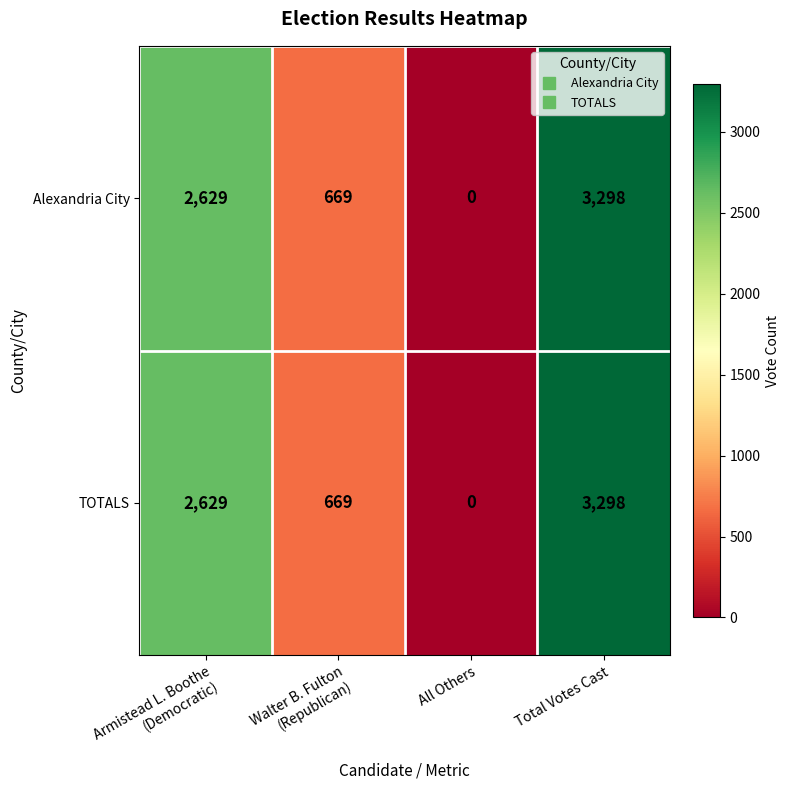

Count the Alexandria City values in the range 669 to 3298.

3